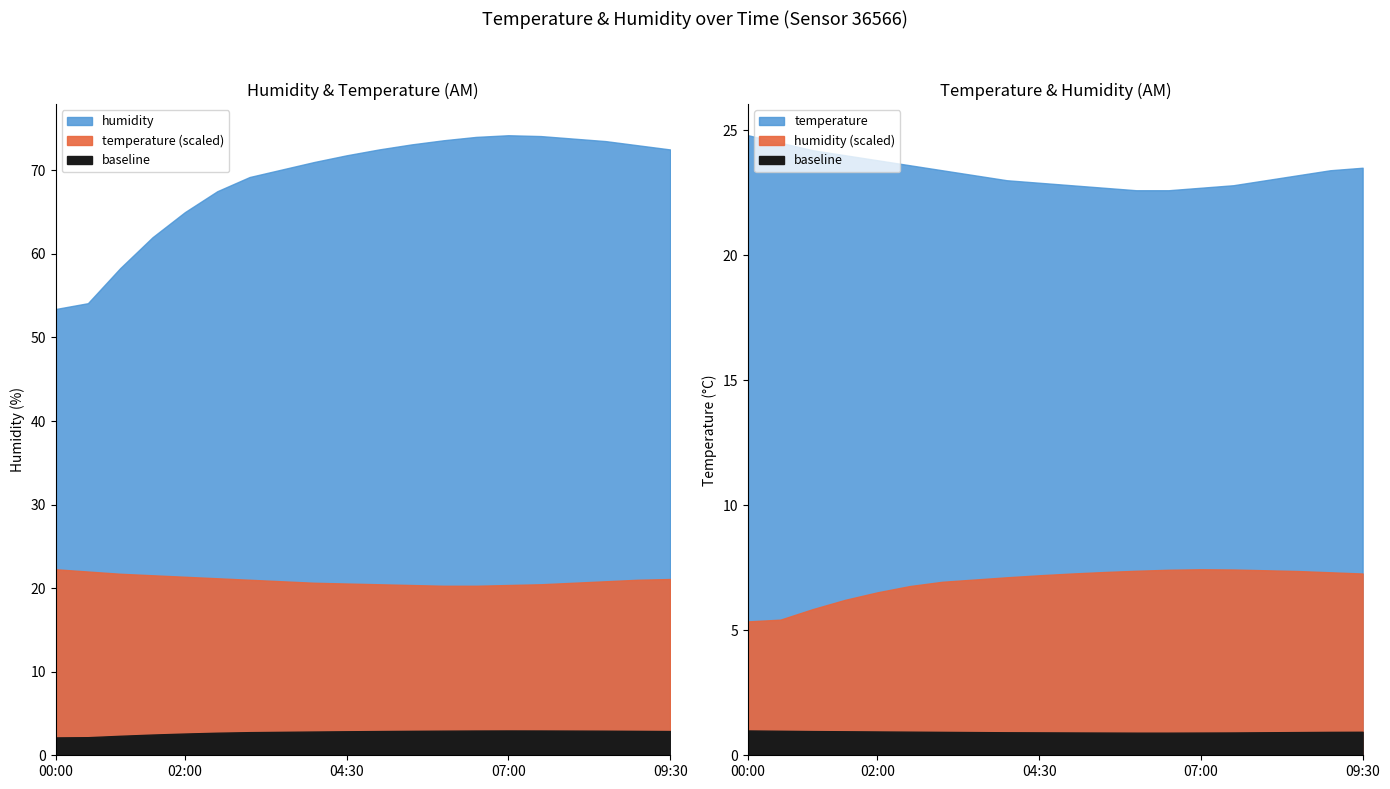

Count the number of categories in the chart.

20